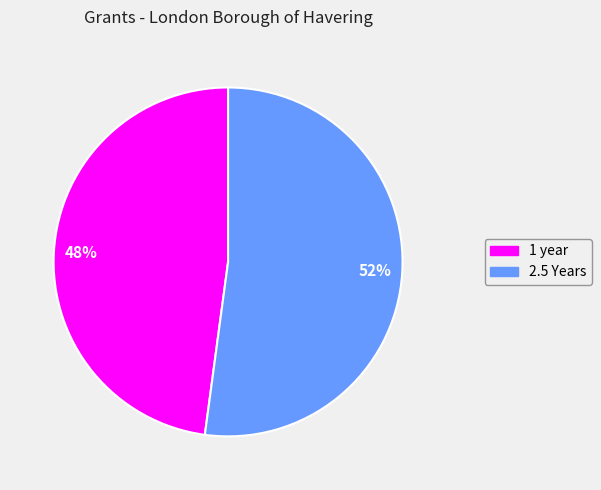

Between 52% and 48%, which is larger?

52%